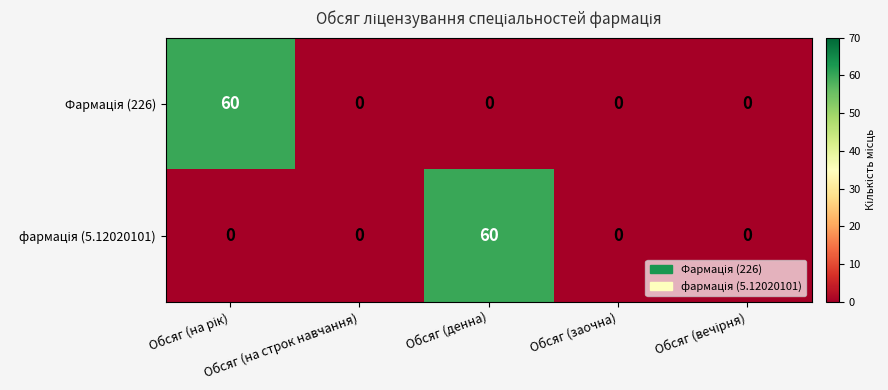

What is the total value across all series at Обсяг (денна)?

60